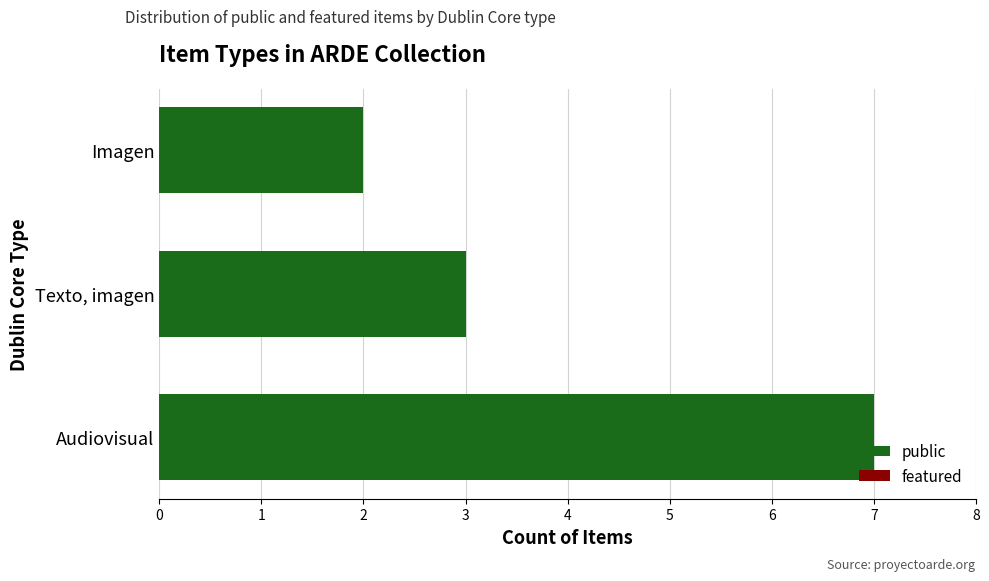

Approximately how many times larger is the value at Audiovisual compared to Texto, imagen?

2.3